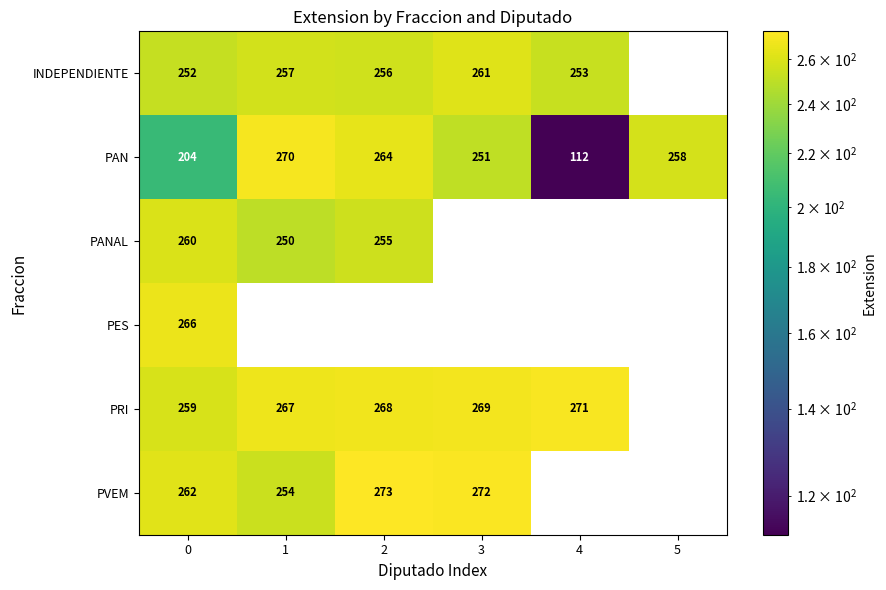

The value of INDEPENDIENTE at 3 is 408. True or false?

False